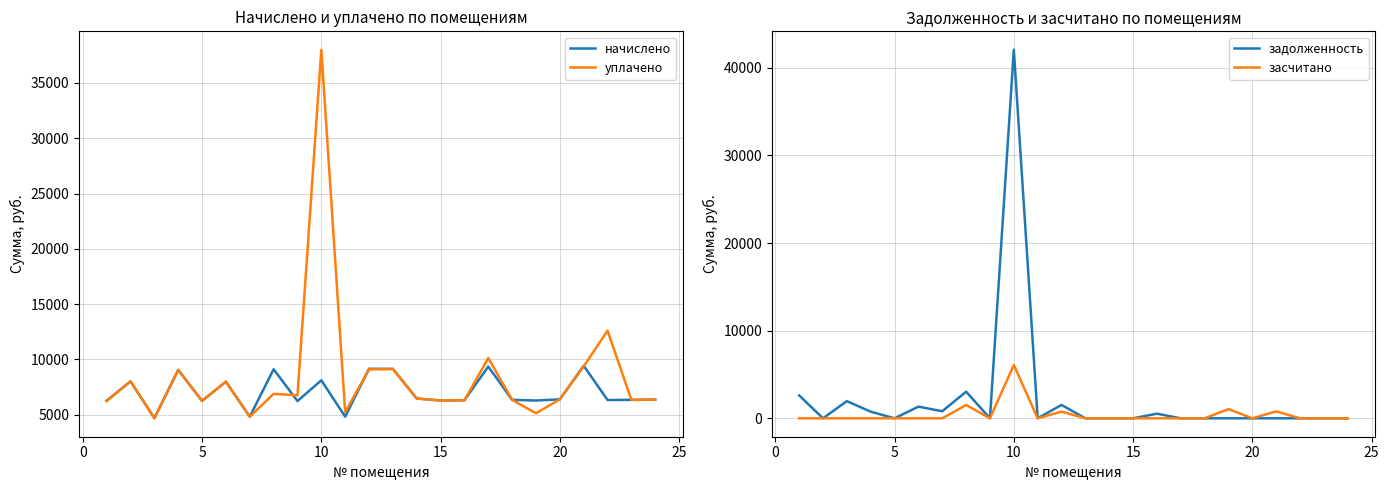

True or false: засчитано has more than 2 points higher than both neighbors.

True